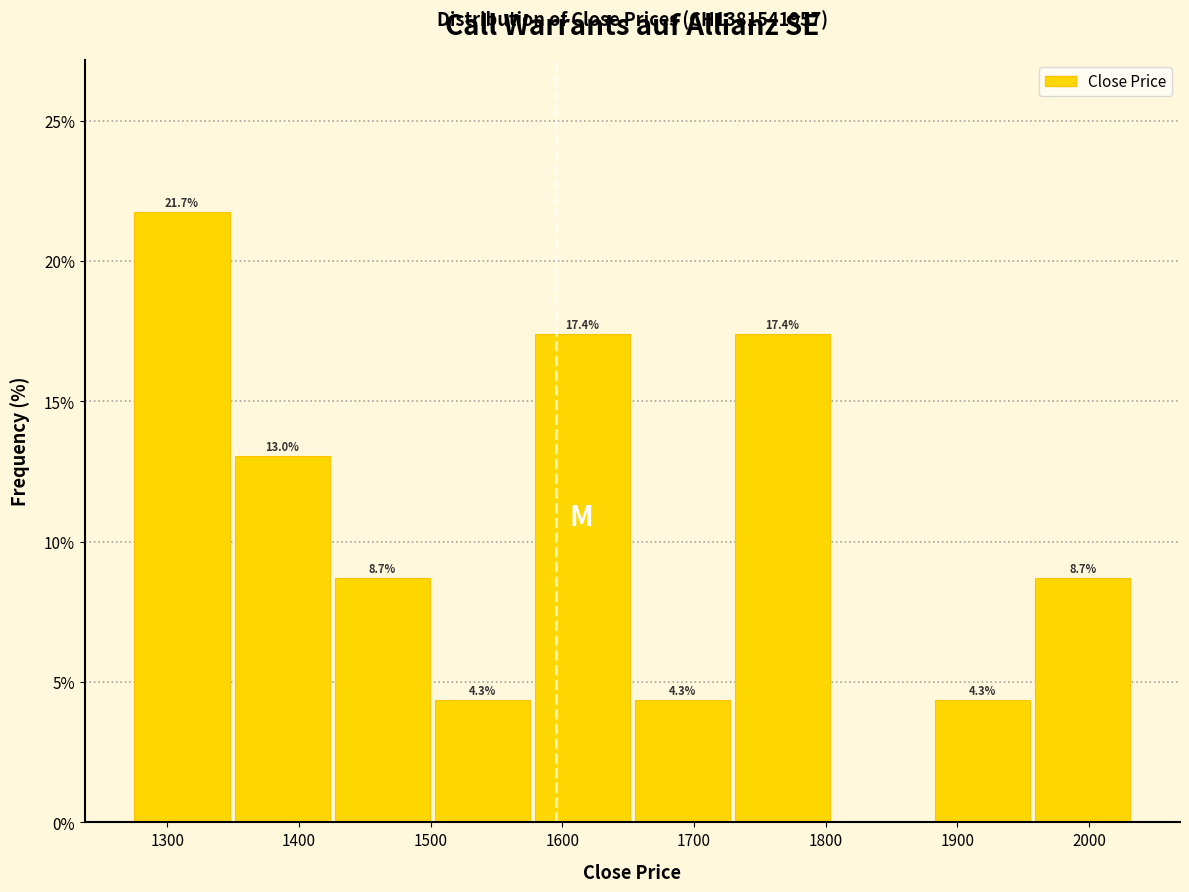

Which range on the x-axis has the tallest bar?

1275 to 1351